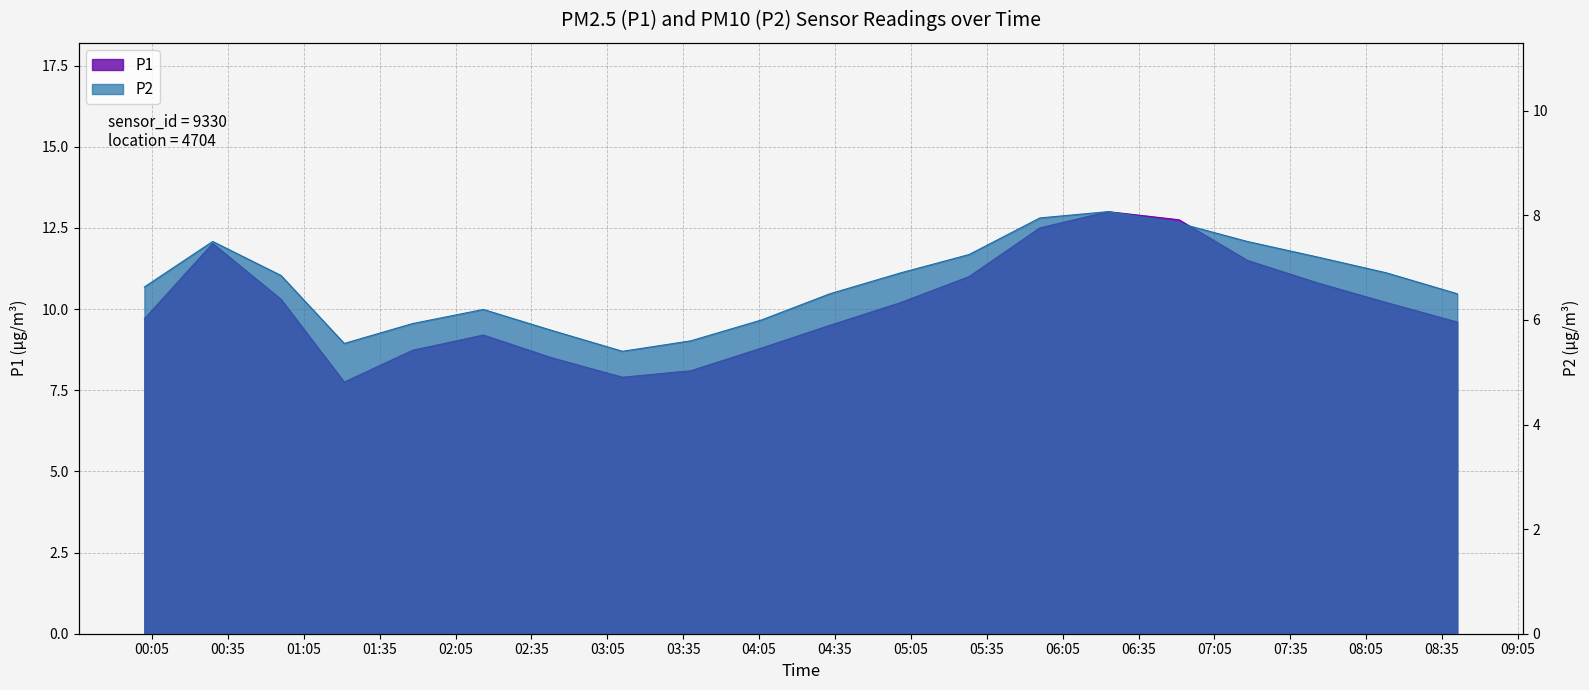

Read the P1 value at 04:06.

8.8